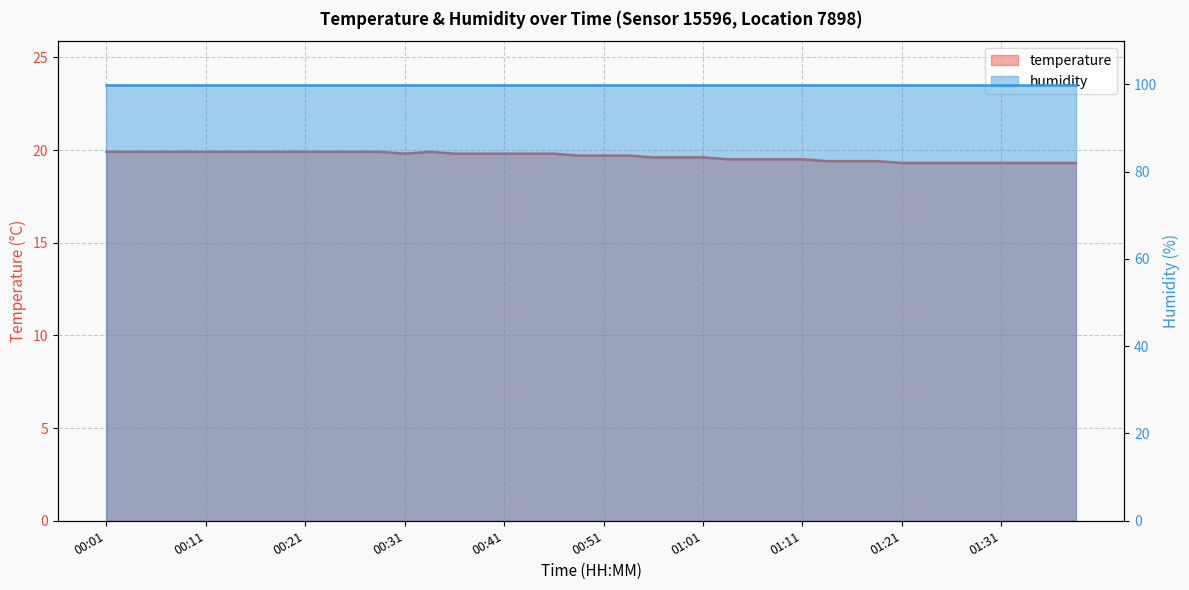

What is the maximum value shown in the chart?

19.9